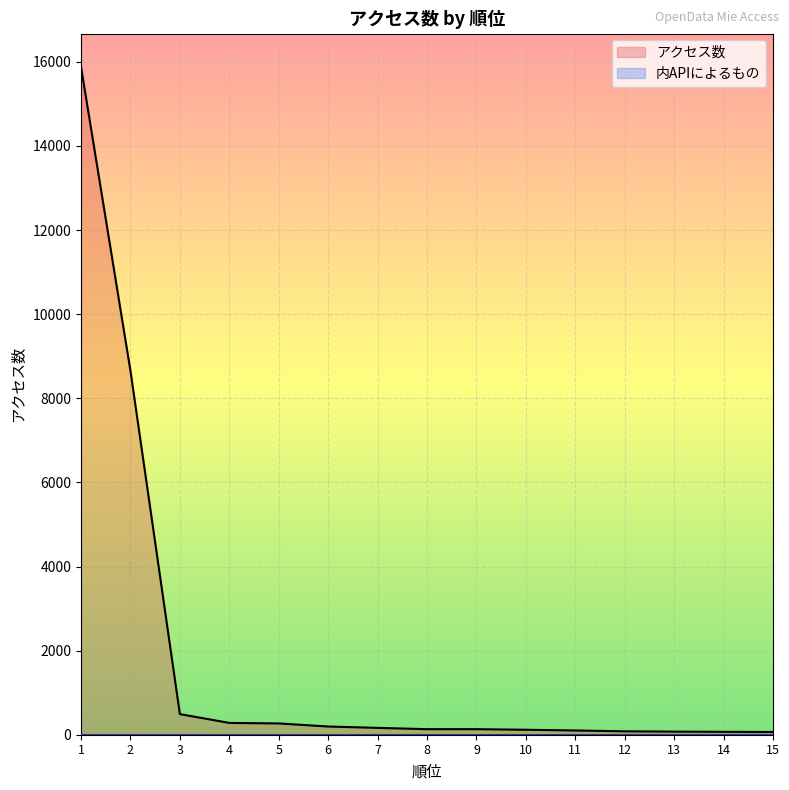

Where is the data nearest to the value 7972?

2